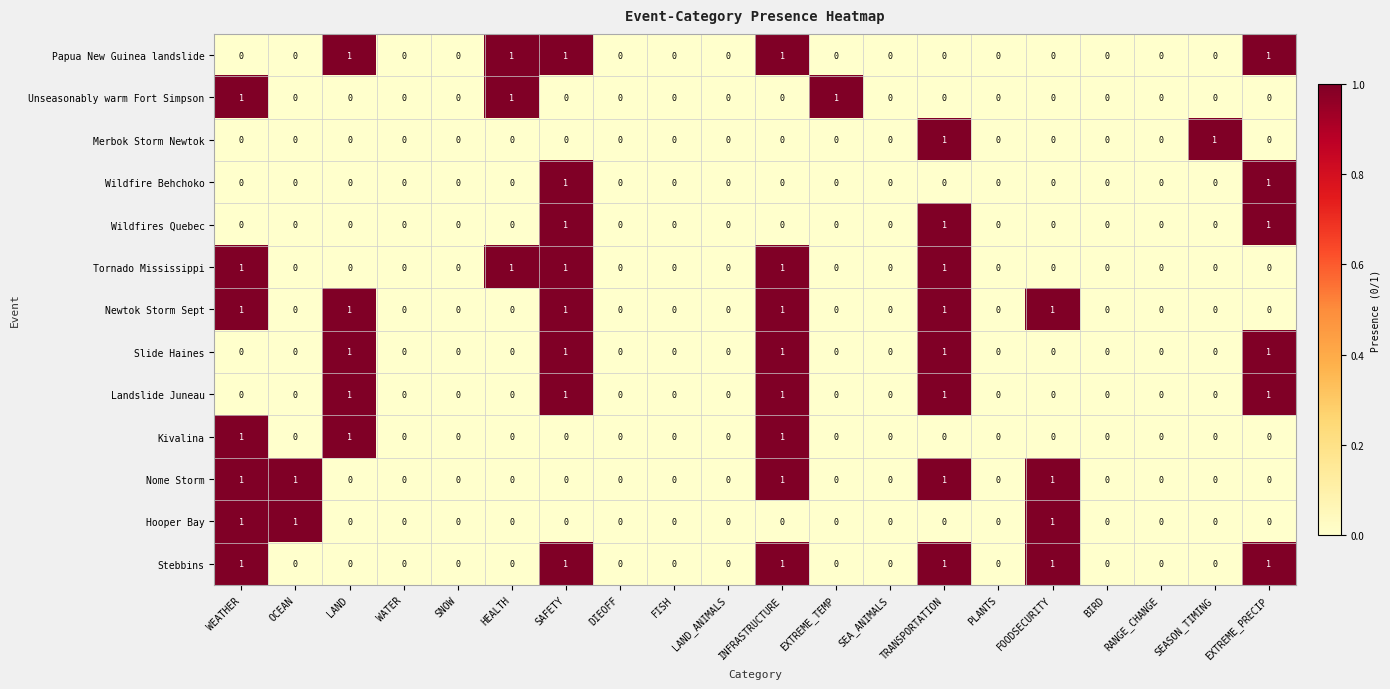

True or false: Wildfire Behchoko has a value of 0 at FOODSECURITY.

True